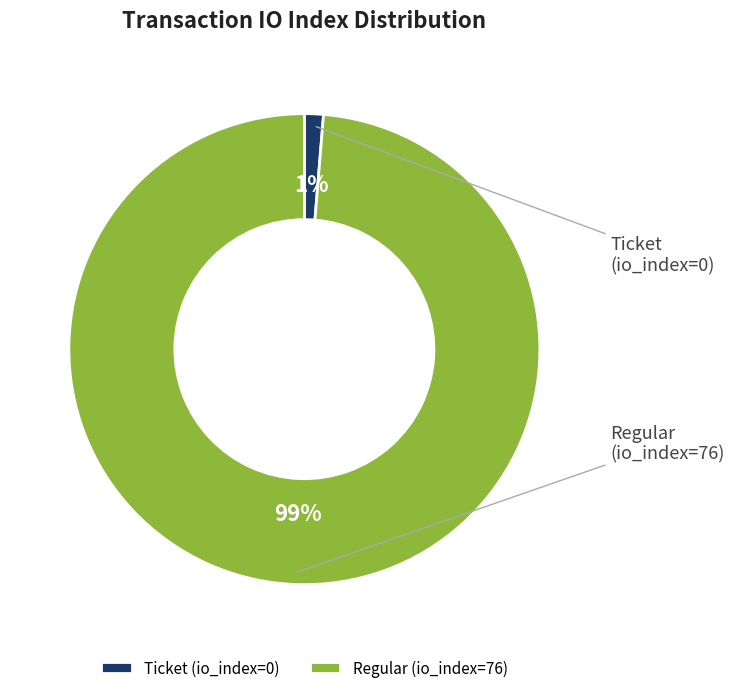

To the nearest percent, what portion does Regular (io_index=76) represent?

99%